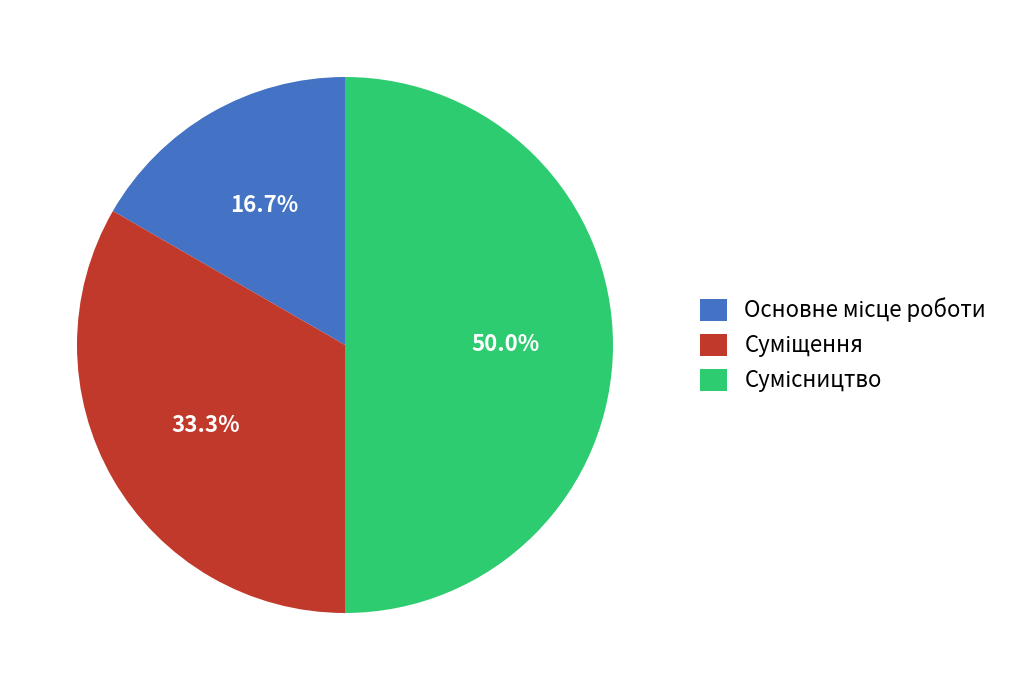

The Основне місце роботи slice represents 31% of the pie. True or false?

False